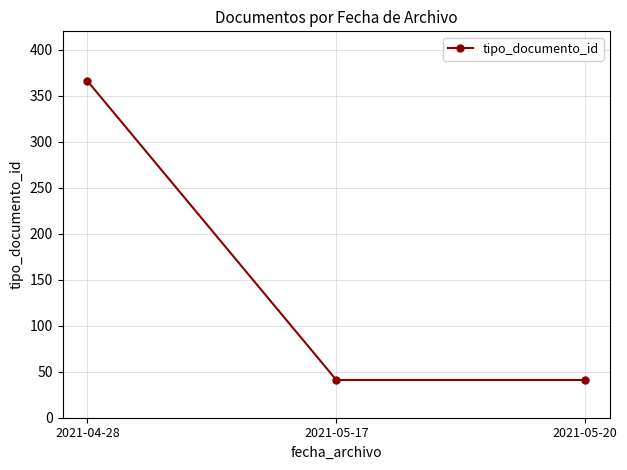

What is the minimum value shown in the chart?

41